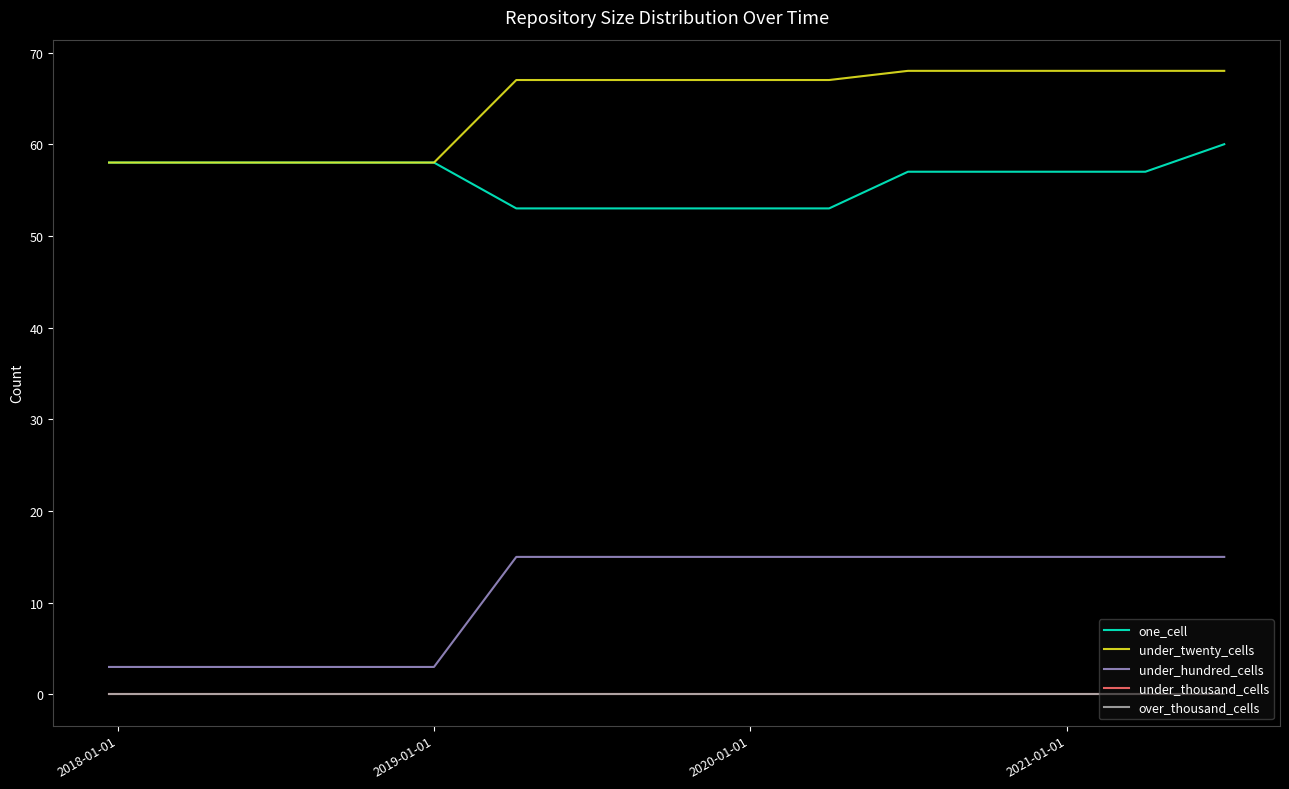

Does the chart have visible grid lines?

No